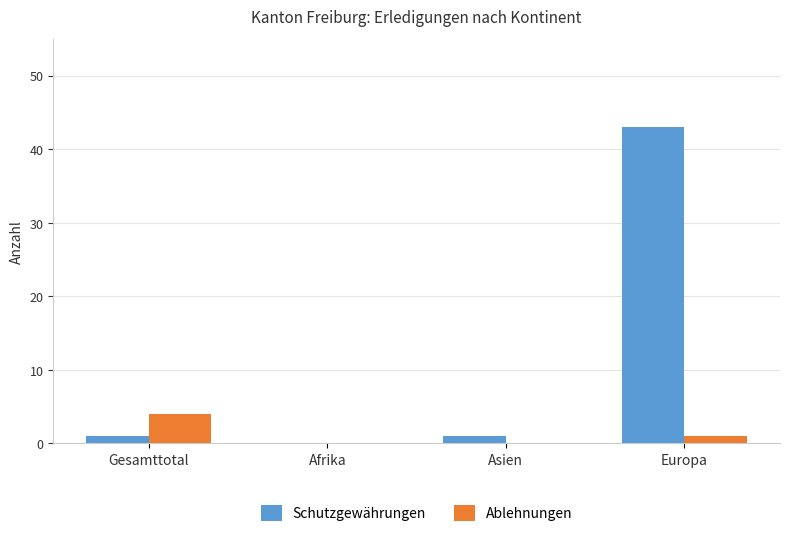

Which series has the largest total across all categories?

Schutzgewährungen